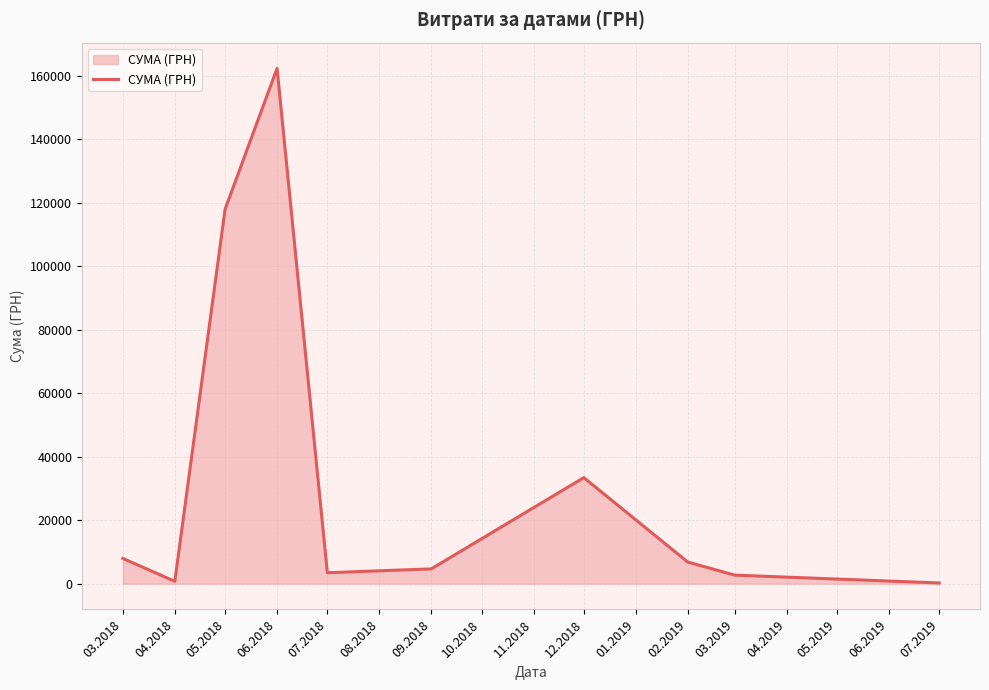

What is the difference between the values at 06.2018 and 05.2018?

44380.1